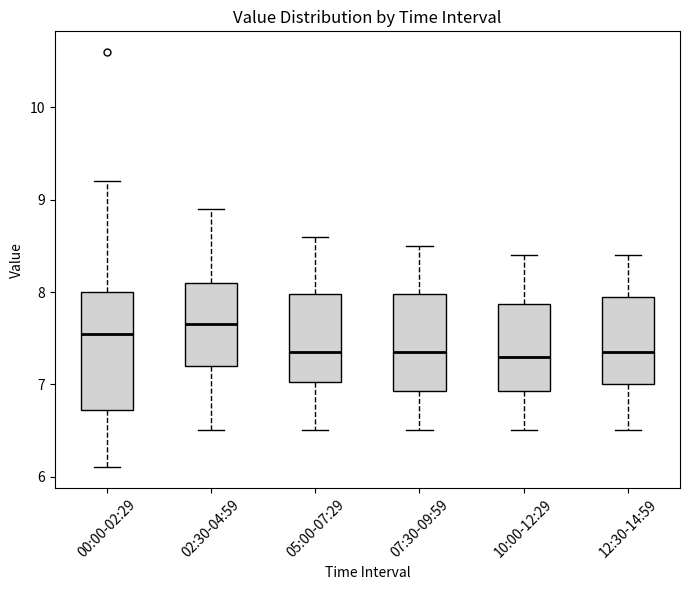

Comparing the boxes themselves (not the whiskers), which one is the tallest?

00:00-02:29